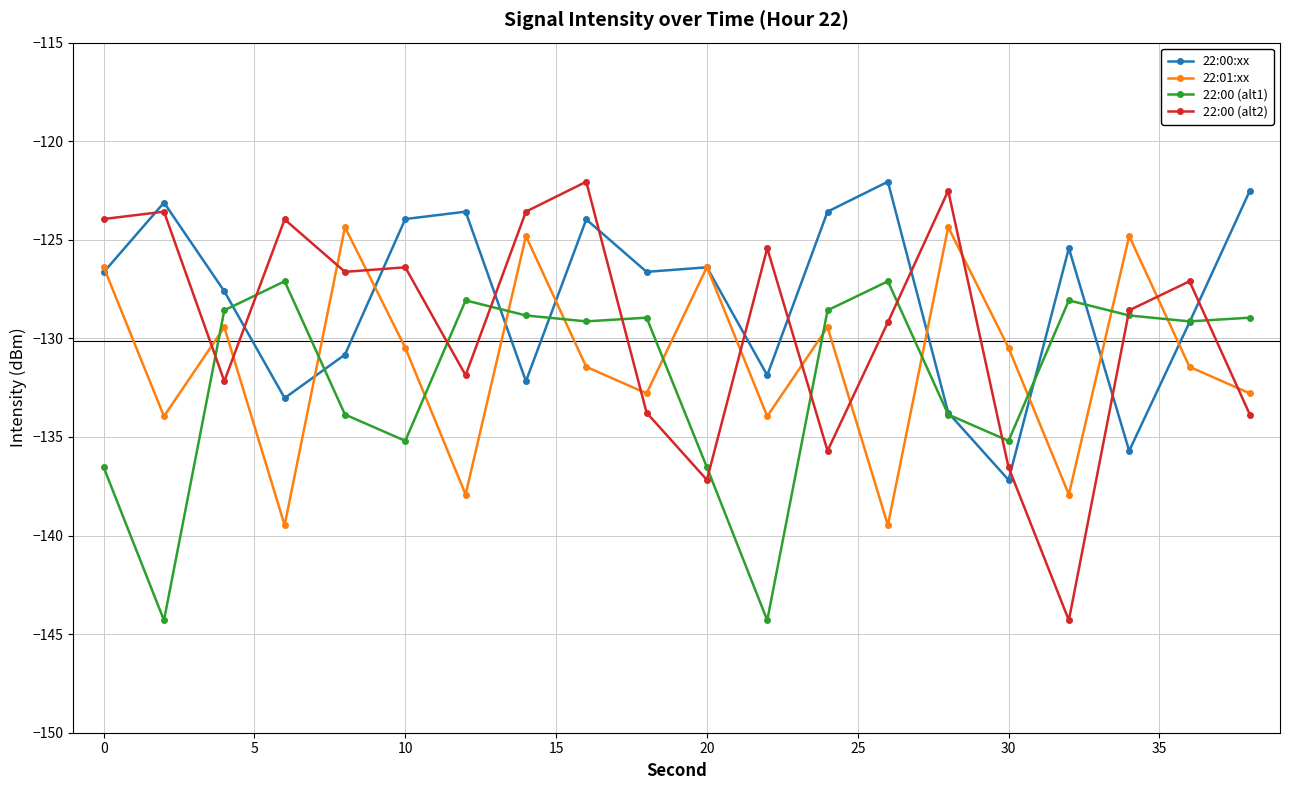

Count the number of data series in this chart.

4